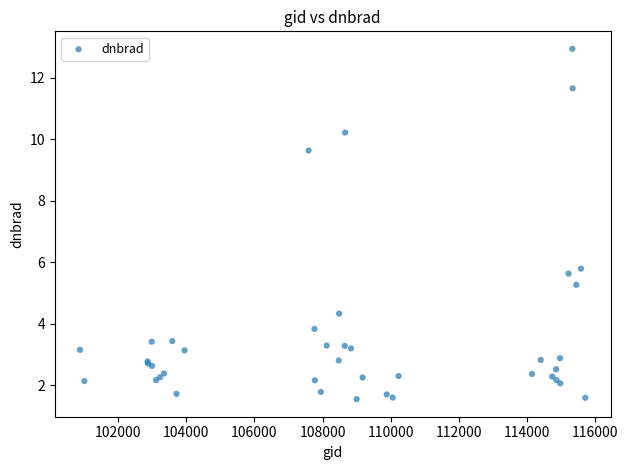

What Y value in the scatter plot is closest to 7?

5.8